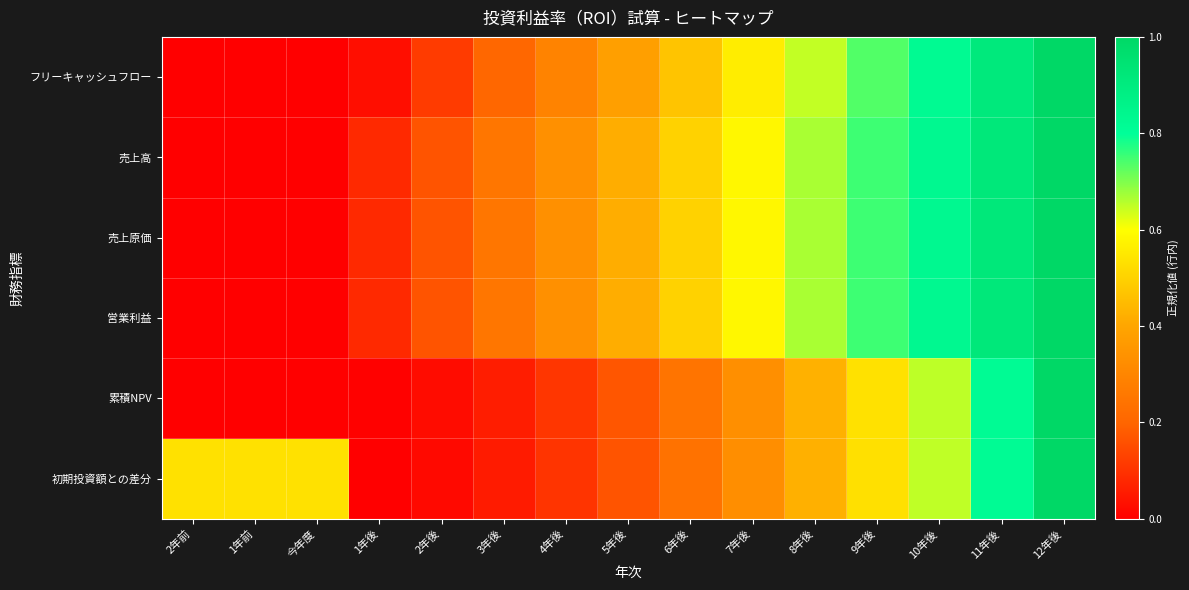

Reading left to right, transcribe all the data shown in this chart.

フリーキャッシュフロー: 2年前=0.0	1年前=0.0	今年度=0.0	1年後=0.0	2年後=0.1	3年後=0.2	4年後=0.3	5年後=0.4	6年後=0.5	7年後=0.6	8年後=0.6	9年後=0.7	10年後=0.8	11年後=0.9	12年後=1.0
売上高: 2年前=0.0	1年前=0.0	今年度=0.0	1年後=0.1	2年後=0.2	3年後=0.2	4年後=0.3	5年後=0.4	6年後=0.5	7年後=0.6	8年後=0.7	9年後=0.8	10年後=0.8	11年後=0.9	12年後=1.0
売上原価: 2年前=0.0	1年前=0.0	今年度=0.0	1年後=0.1	2年後=0.2	3年後=0.2	4年後=0.3	5年後=0.4	6年後=0.5	7年後=0.6	8年後=0.7	9年後=0.8	10年後=0.8	11年後=0.9	12年後=1.0
営業利益: 2年前=0.0	1年前=0.0	今年度=0.0	1年後=0.1	2年後=0.2	3年後=0.2	4年後=0.3	5年後=0.4	6年後=0.5	7年後=0.6	8年後=0.7	9年後=0.8	10年後=0.8	11年後=0.9	12年後=1.0
累積NPV: 2年前=0.0	1年前=0.0	今年度=0.0	1年後=0.0	2年後=0.0	3年後=0.1	4年後=0.1	5年後=0.2	6年後=0.2	7年後=0.3	8年後=0.4	9年後=0.5	10年後=0.7	11年後=0.8	12年後=1.0
初期投資額との差分: 2年前=0.5	1年前=0.5	今年度=0.5	1年後=0.0	2年後=0.0	3年後=0.1	4年後=0.1	5年後=0.2	6年後=0.2	7年後=0.3	8年後=0.4	9年後=0.5	10年後=0.6	11年後=0.8	12年後=1.0